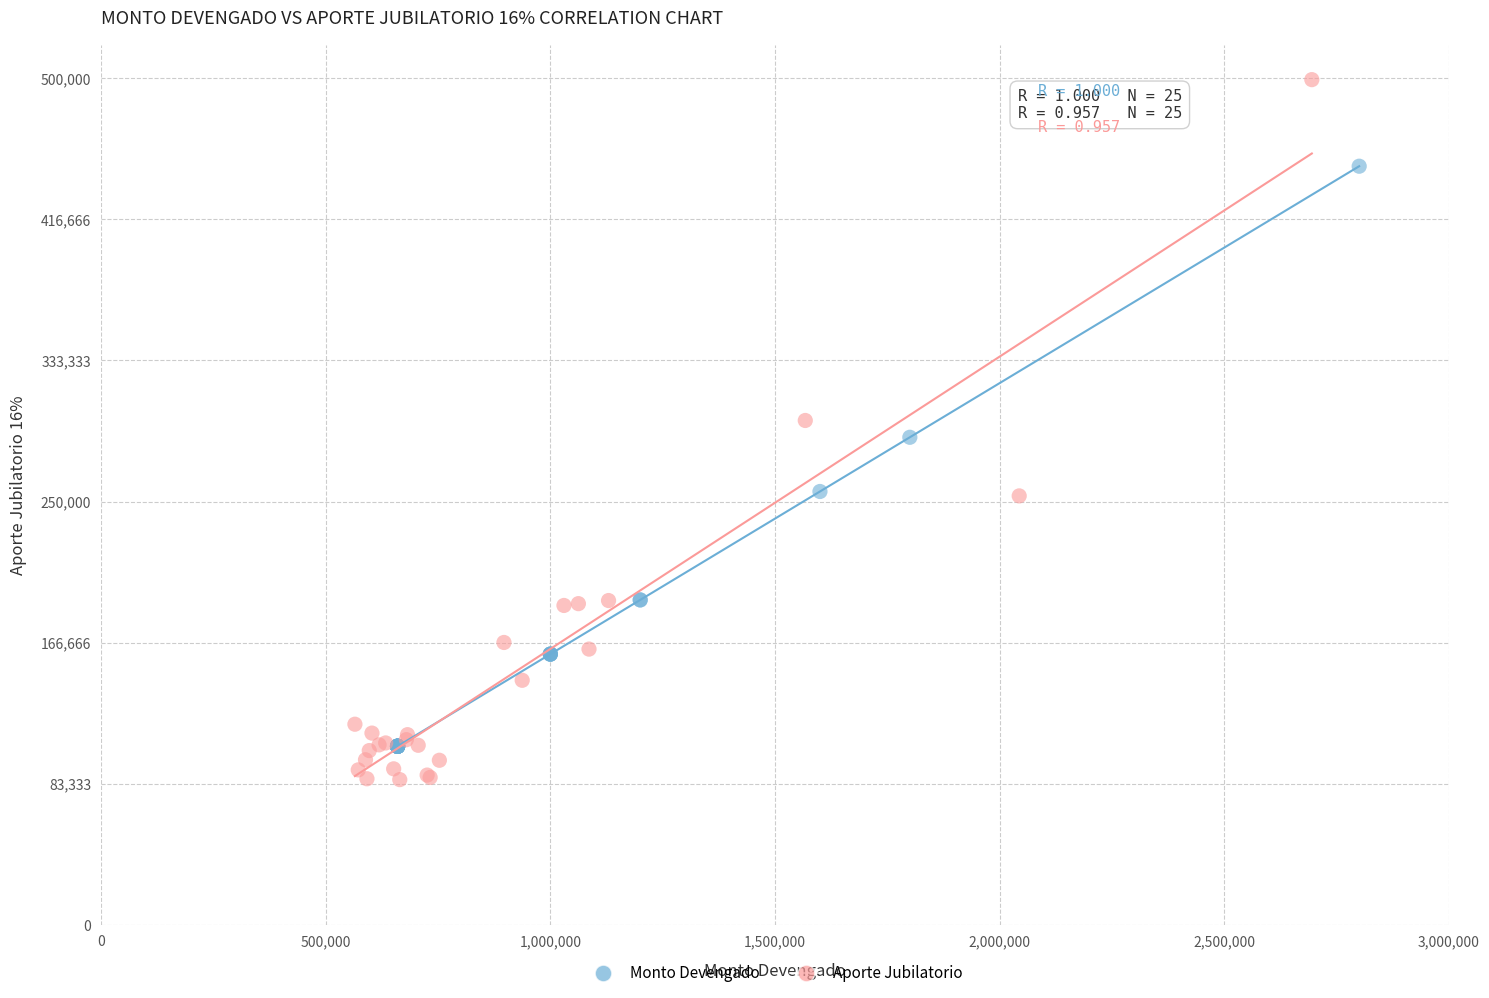

Which series has the widest spread of Y values?

Aporte Jubilatorio